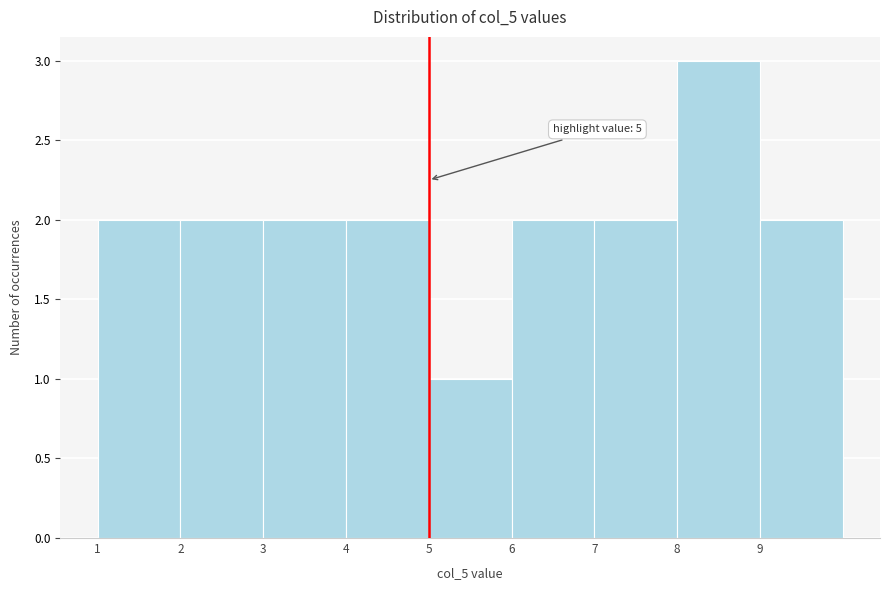

Over which range of the x-axis is the bar tallest?

8 to 9